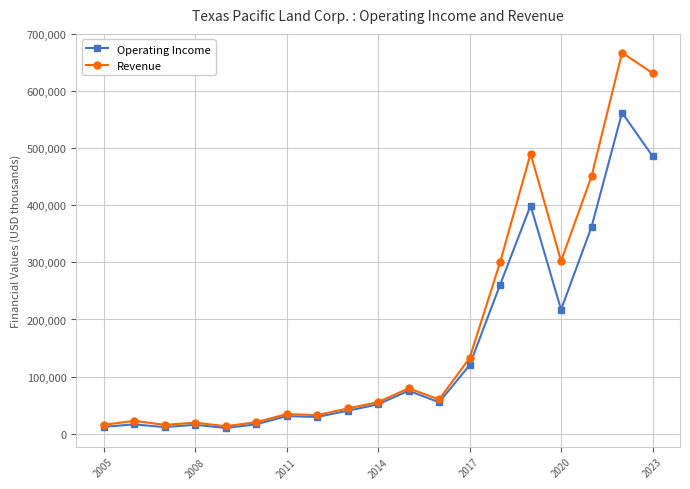

Which series has the largest range (max minus min)?

Revenue